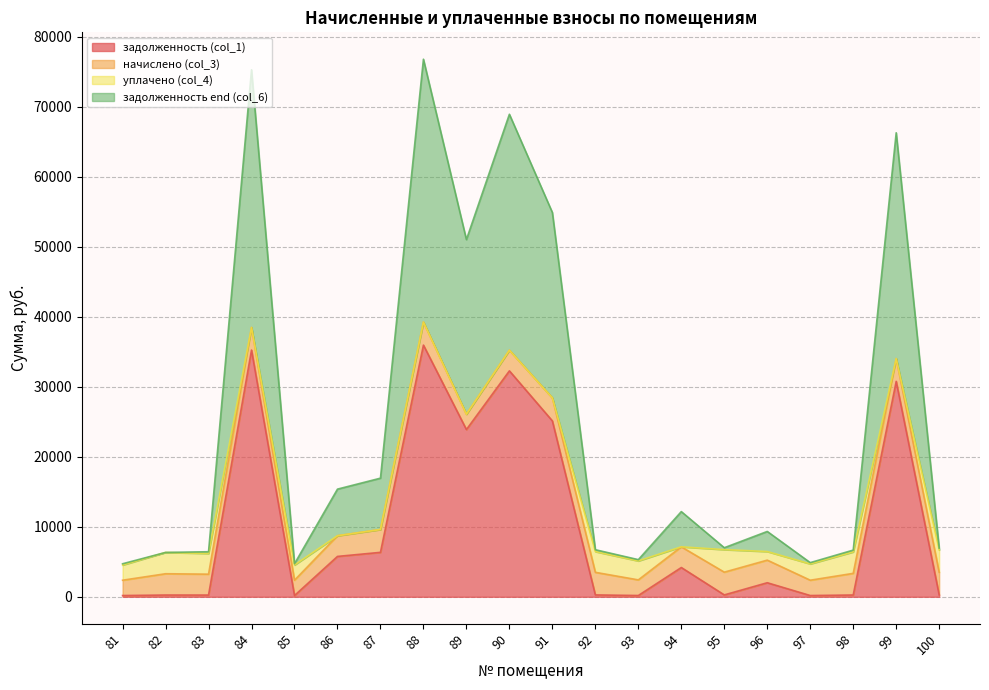

What is the maximum value for задолженность (col_1)?

35967.5